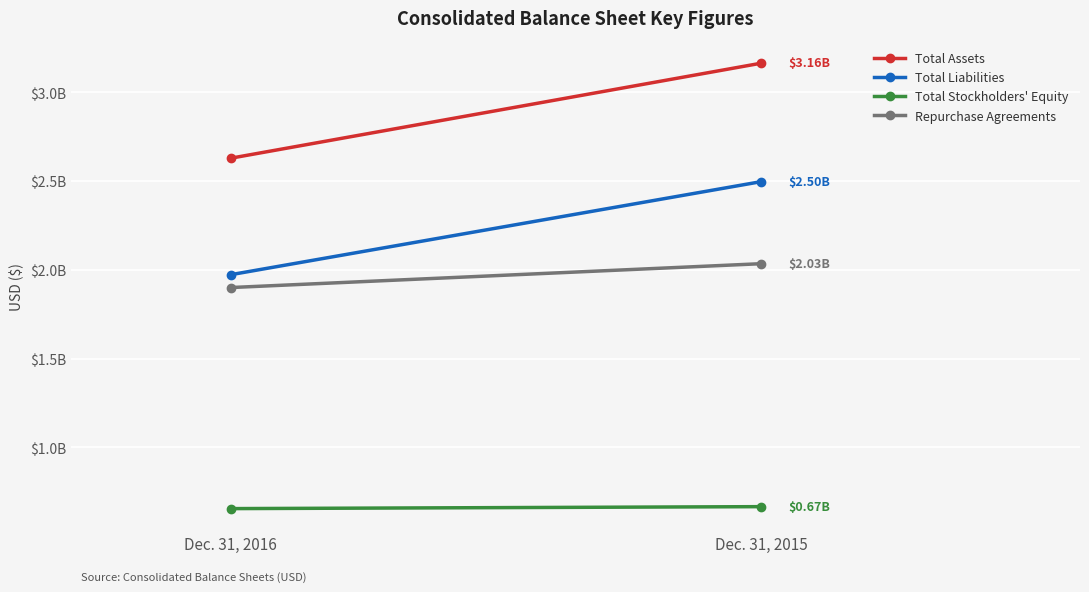

Which series has the largest range (max minus min)?

Total Assets